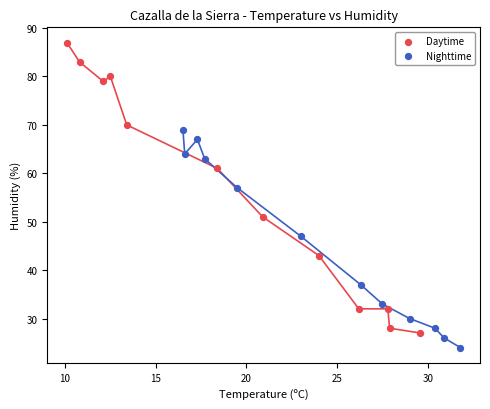

Which series contains the highest Y value?

Daytime